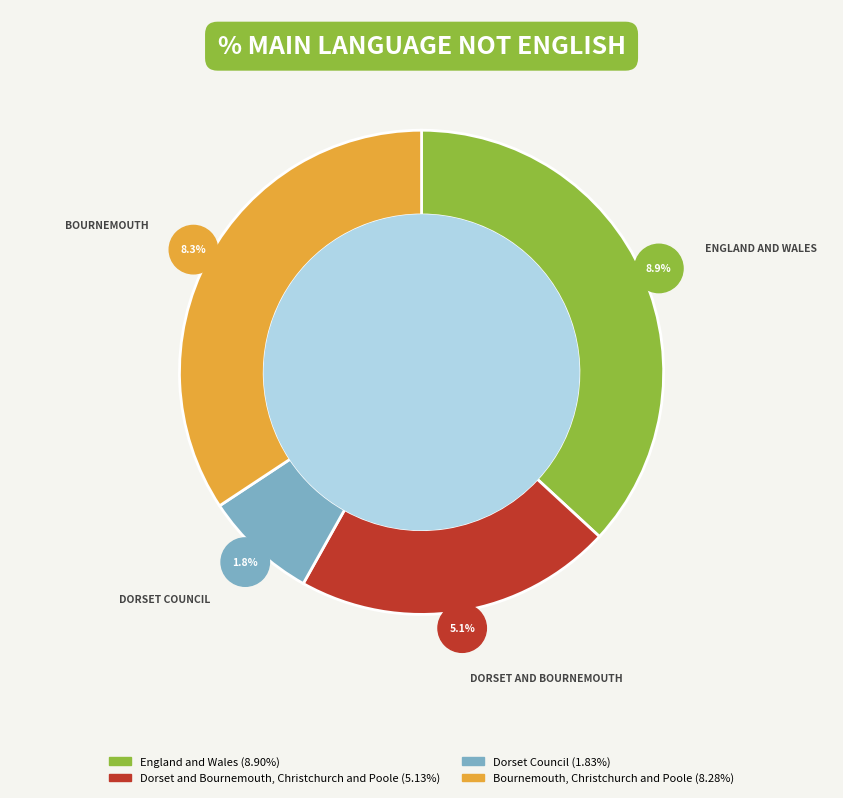

What percentage is the England and Wales slice, to the nearest percent?

37%